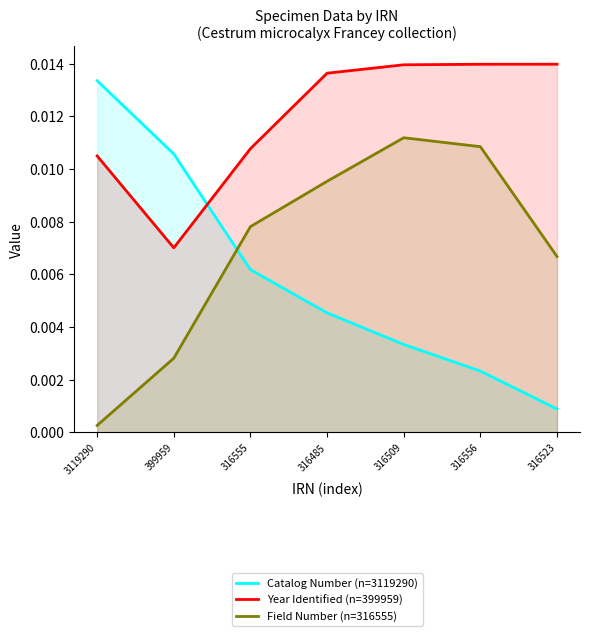

What is the sum of all Year Identified (n=399959) values?

0.1